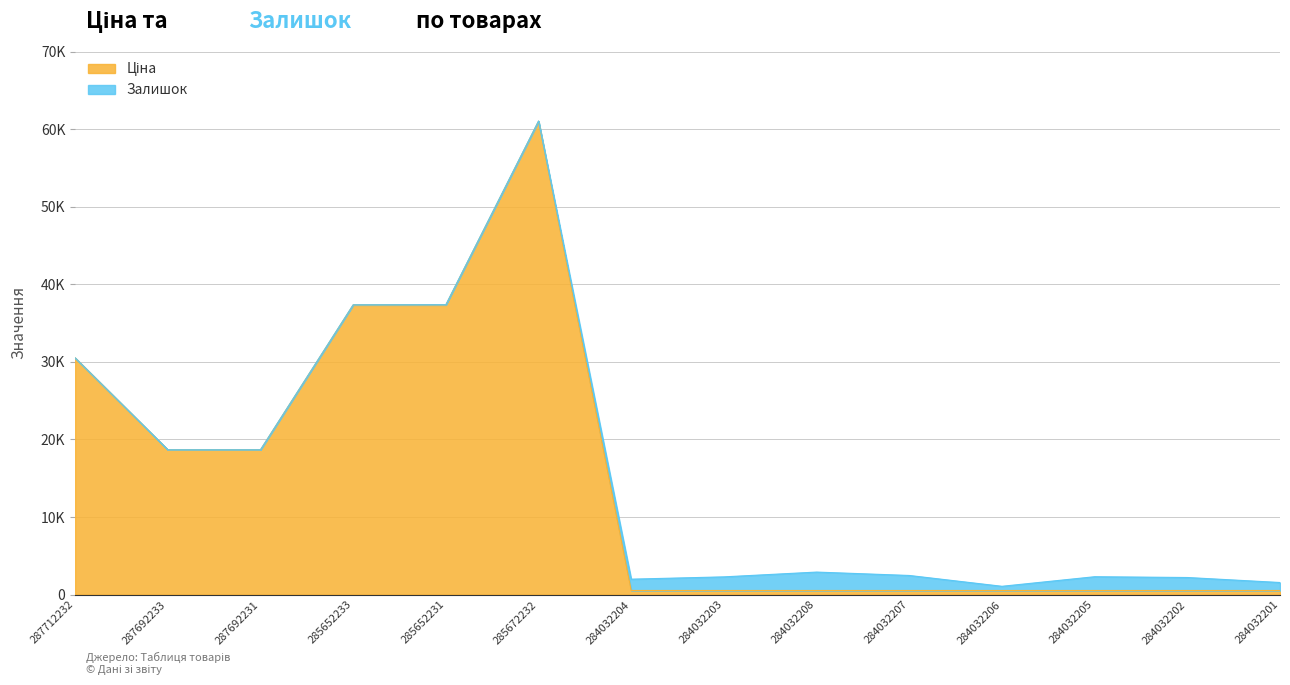

At which label is the value closest to 30780?

287712232